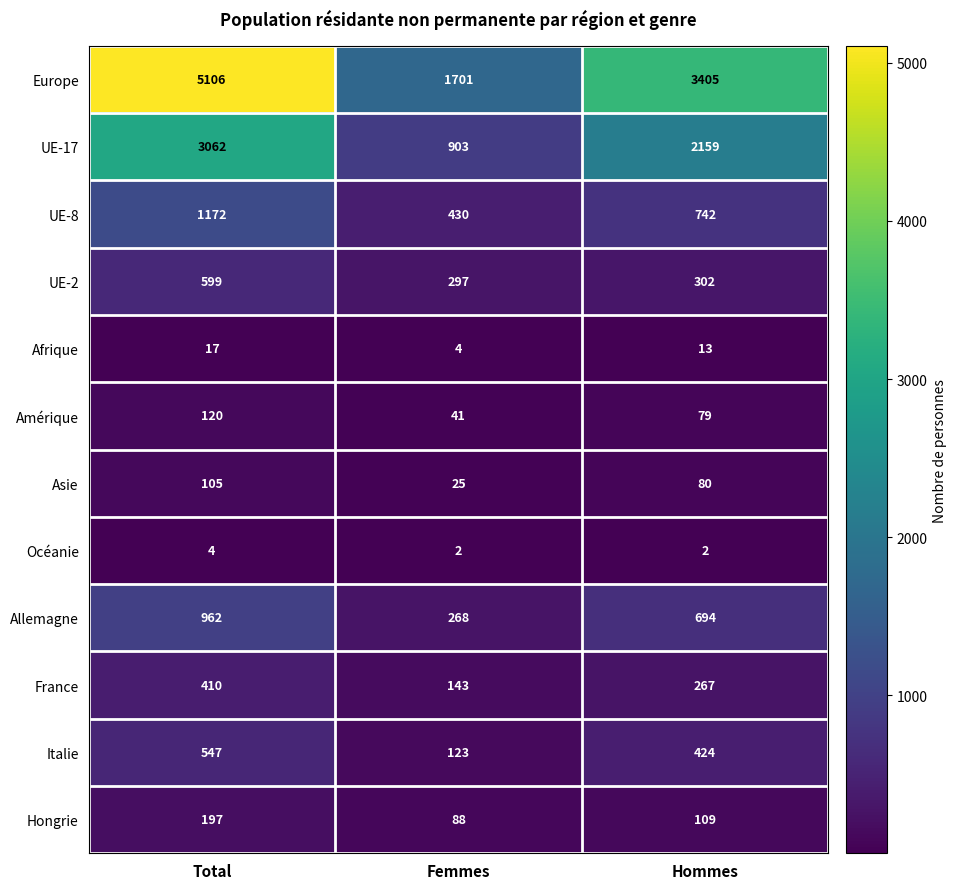

Between Femmes and Hommes, which series saw the biggest shift?

Europe